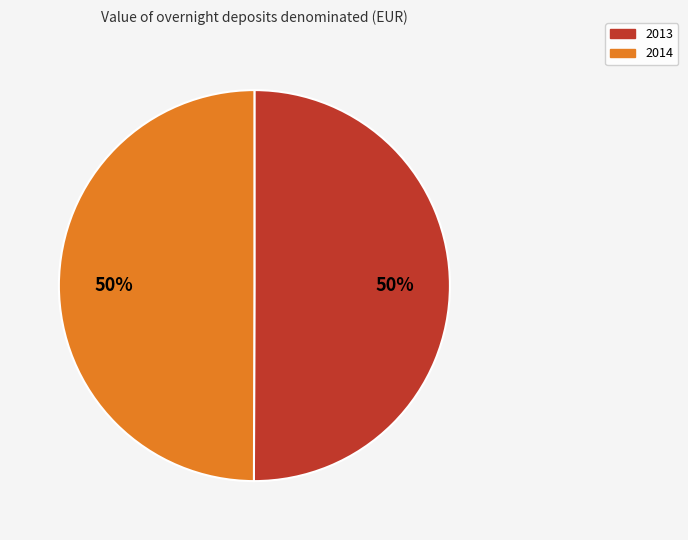

To the nearest percent, what percentage of the pie is 2014?

50%